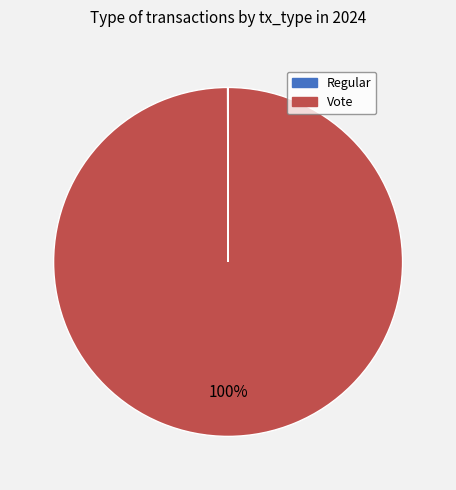

To the nearest percent, what is the difference between the largest and smallest slice percentages?

100%